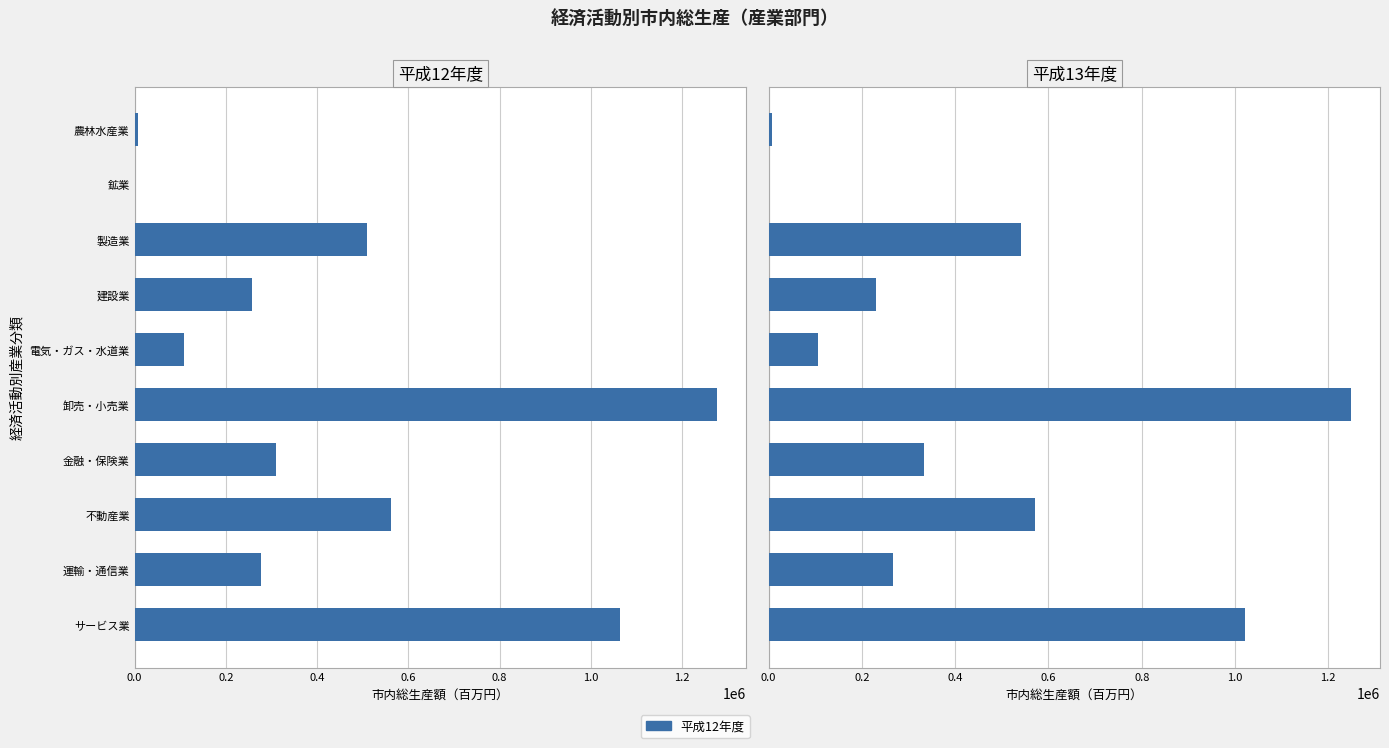

List the series in order of their peak value, lowest first.

平成13年度, 平成12年度